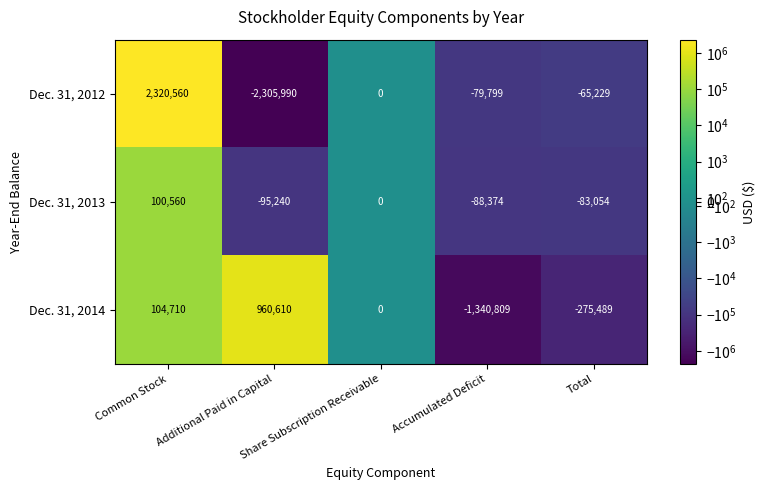

At which category does the chart reach its minimum across all series?

Additional Paid in Capital